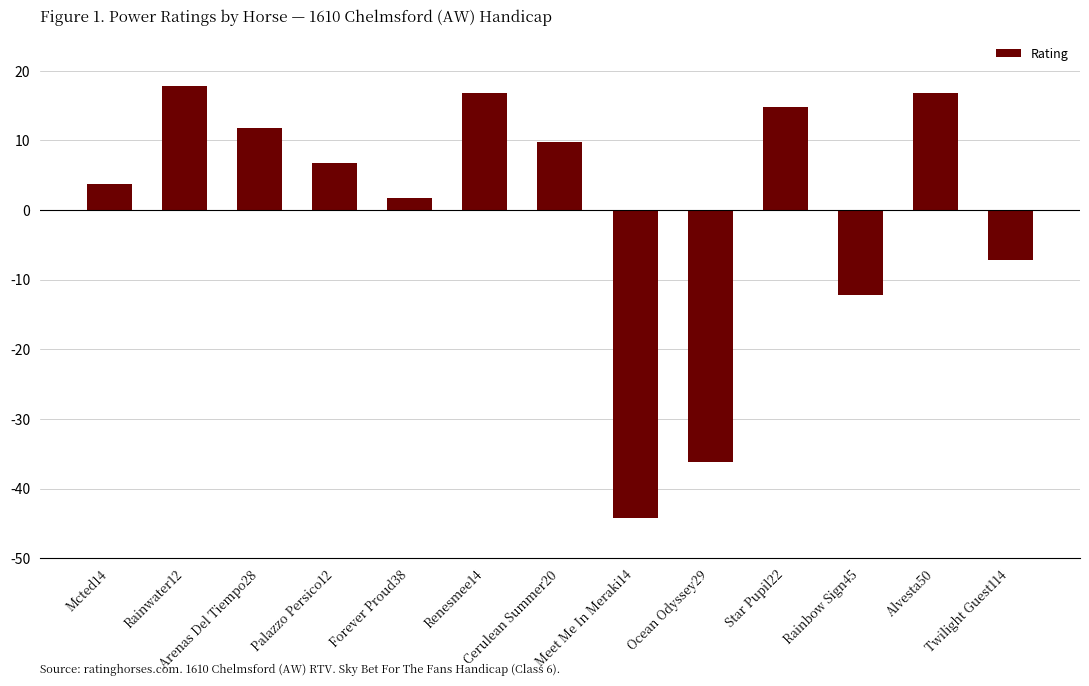

Reading left to right, transcribe all the data shown in this chart.

Mcted14=3.8	Rainwater12=17.8	Arenas Del Tiempo28=11.8	Palazzo Persico12=6.8	Forever Proud38=1.8	Renesmee14=16.8	Cerulean Summer20=9.8	Meet Me In Meraki14=-44.2	Ocean Odyssey29=-36.2	Star Pupil22=14.8	Rainbow Sign45=-12.2	Alvesta50=16.8	Twilight Guest114=-7.2